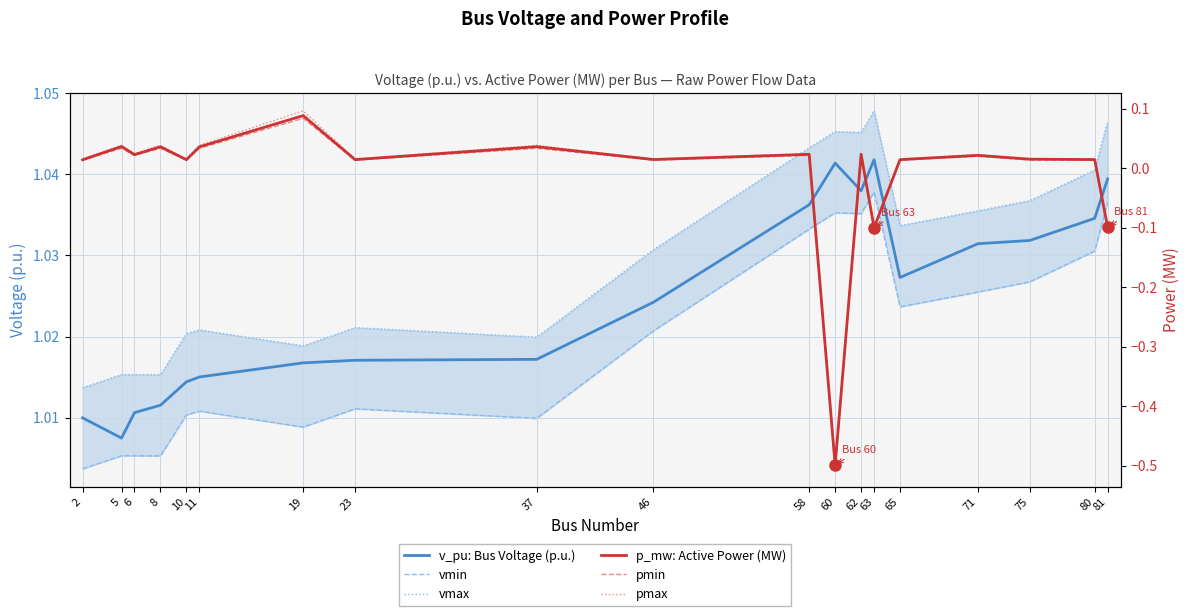

True or false: pmin has more than 0 interior local peaks.

True